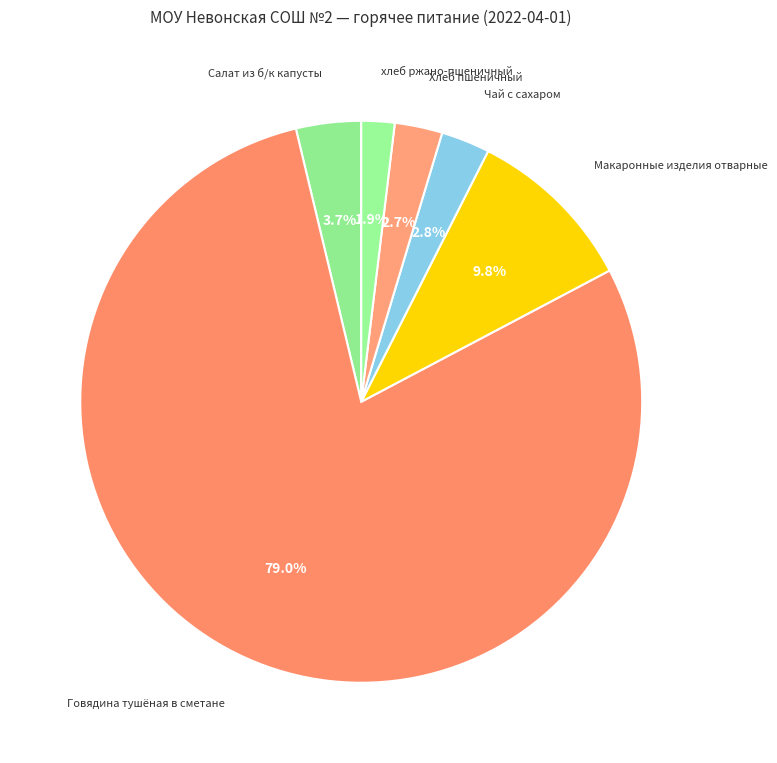

What is the smallest slice in the pie chart?

хлеб ржано-пшеничный